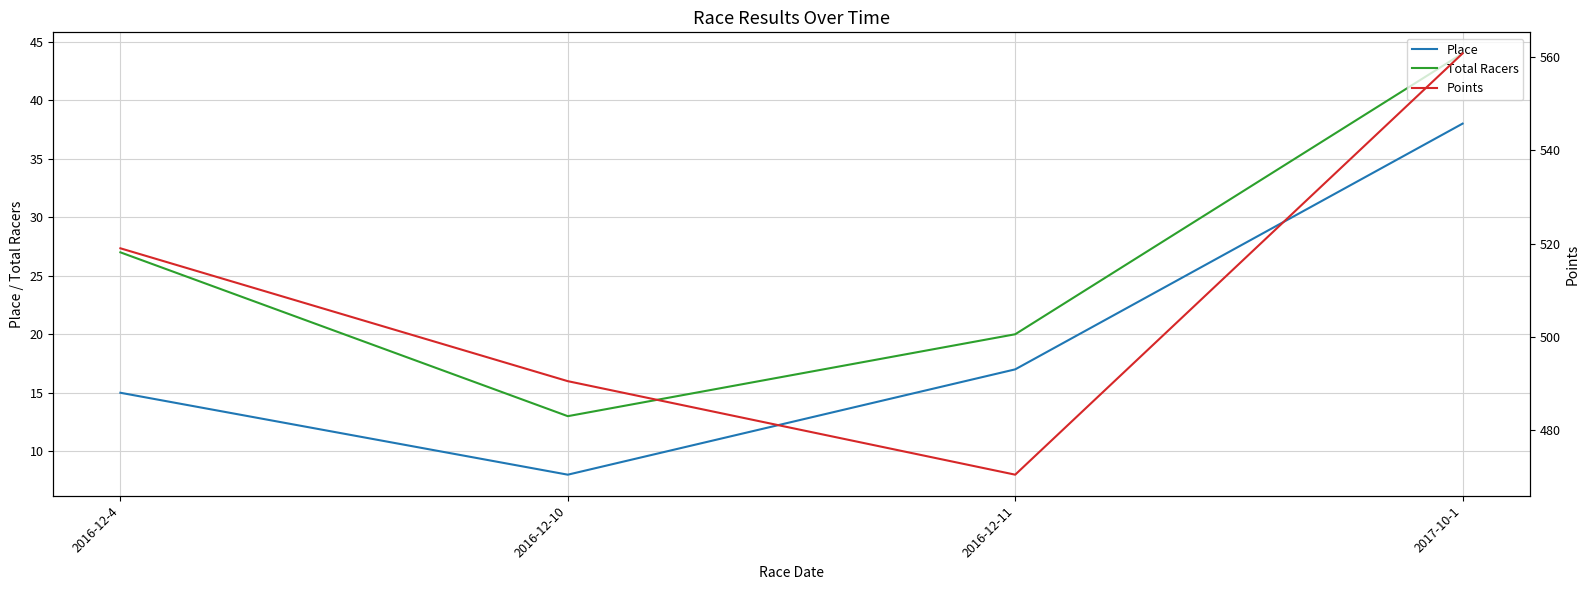

True or false: Points and Total Racers intersect in this chart.

False